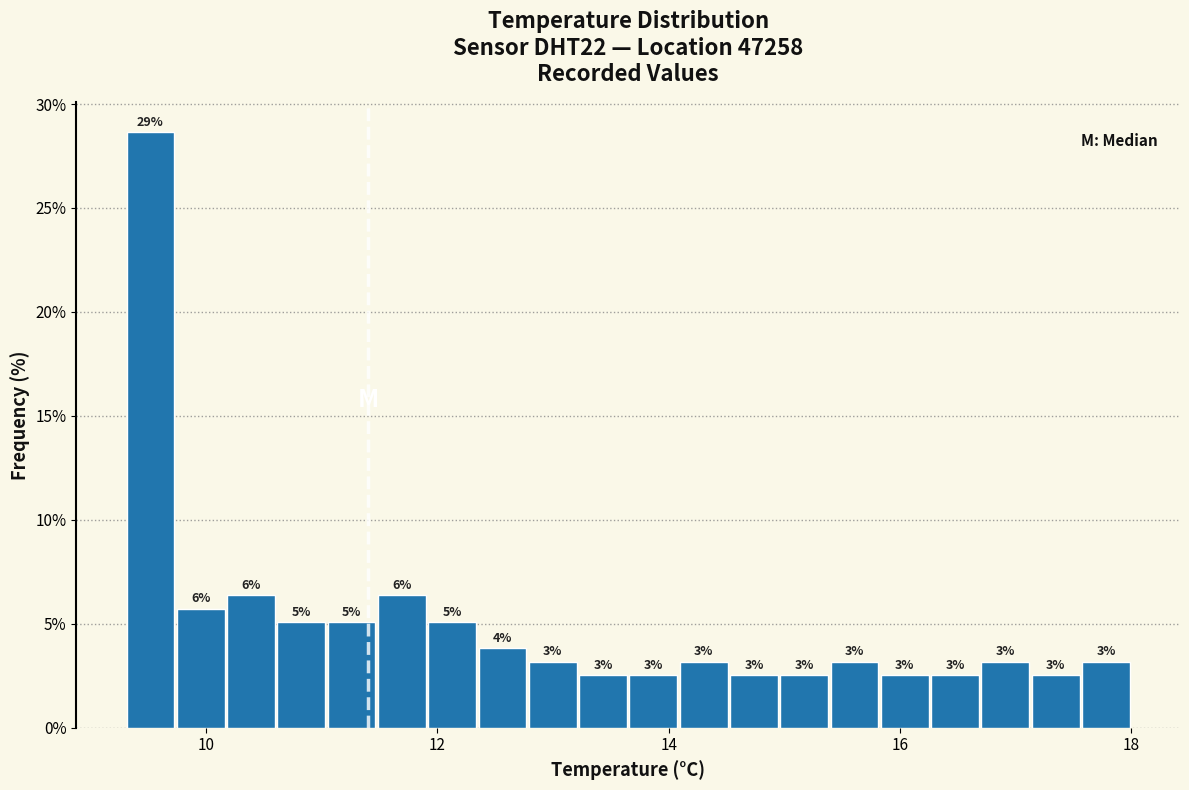

Around what value on the x-axis is the tallest bar? Give the approximate position of its centre, as read against the axis.

9.6